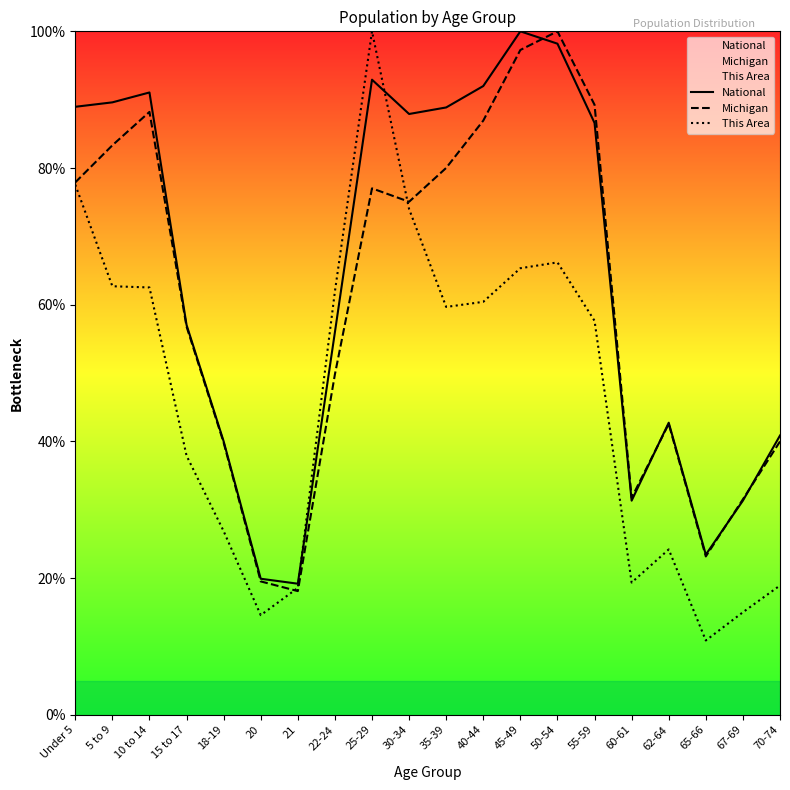

What is the maximum value shown in the chart?

100.0